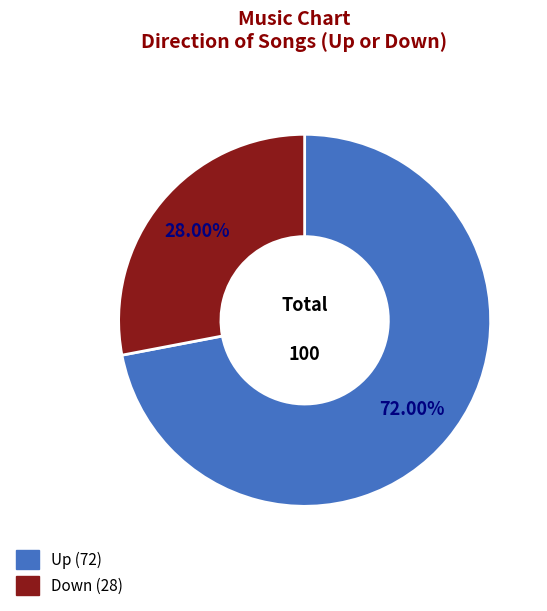

How many segments does this pie chart have?

2